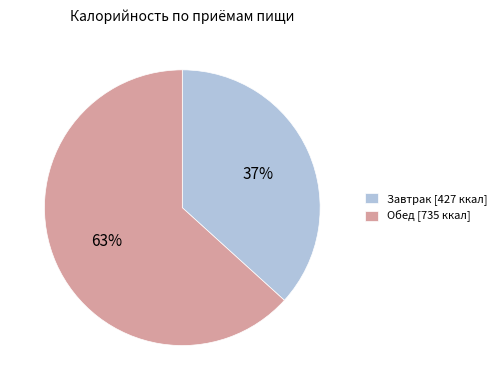

How many slices are in this pie chart?

2